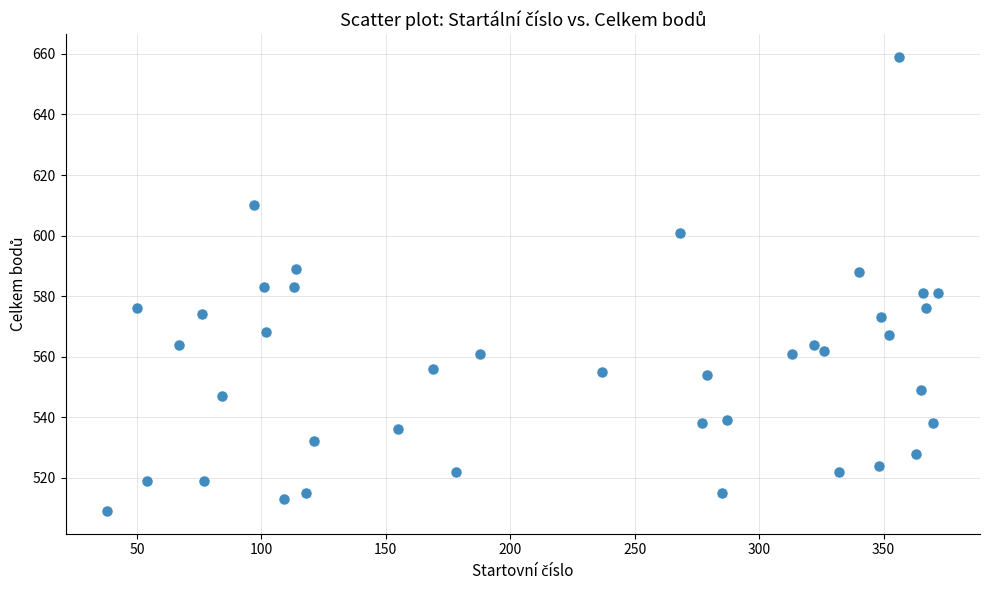

What is the range of Y values (max minus min)?

150